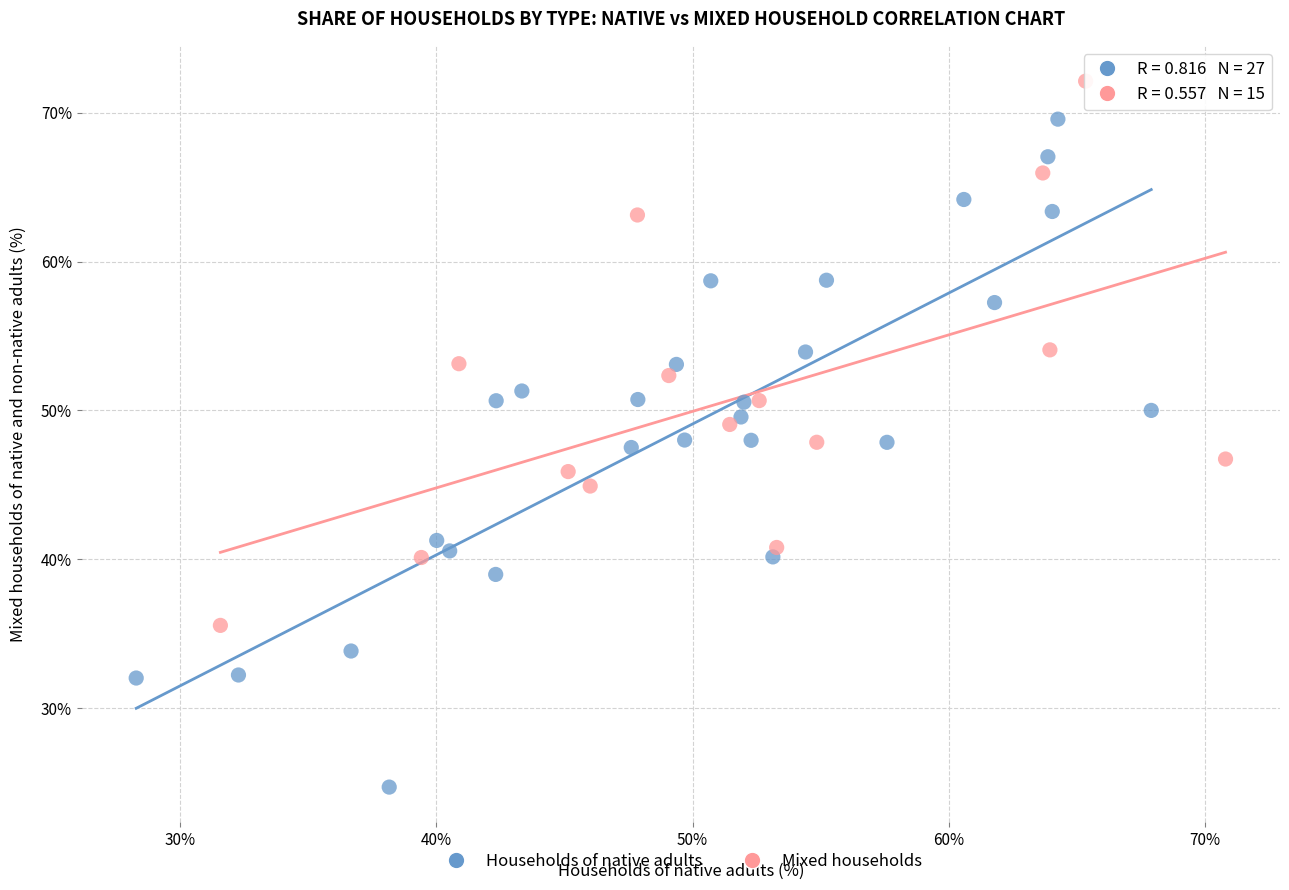

Which series contains the highest Y value?

Mixed households